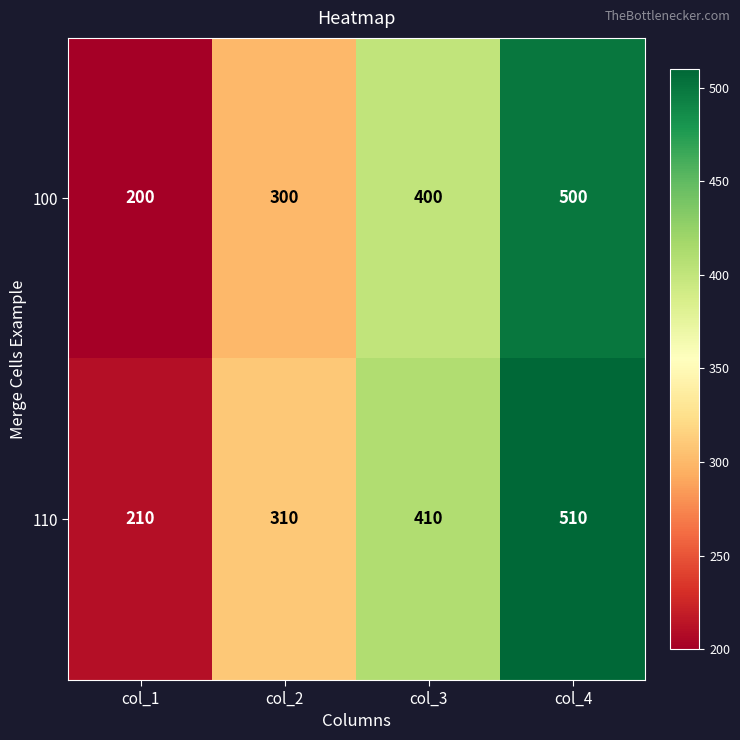

Which series has the largest total across all categories?

110